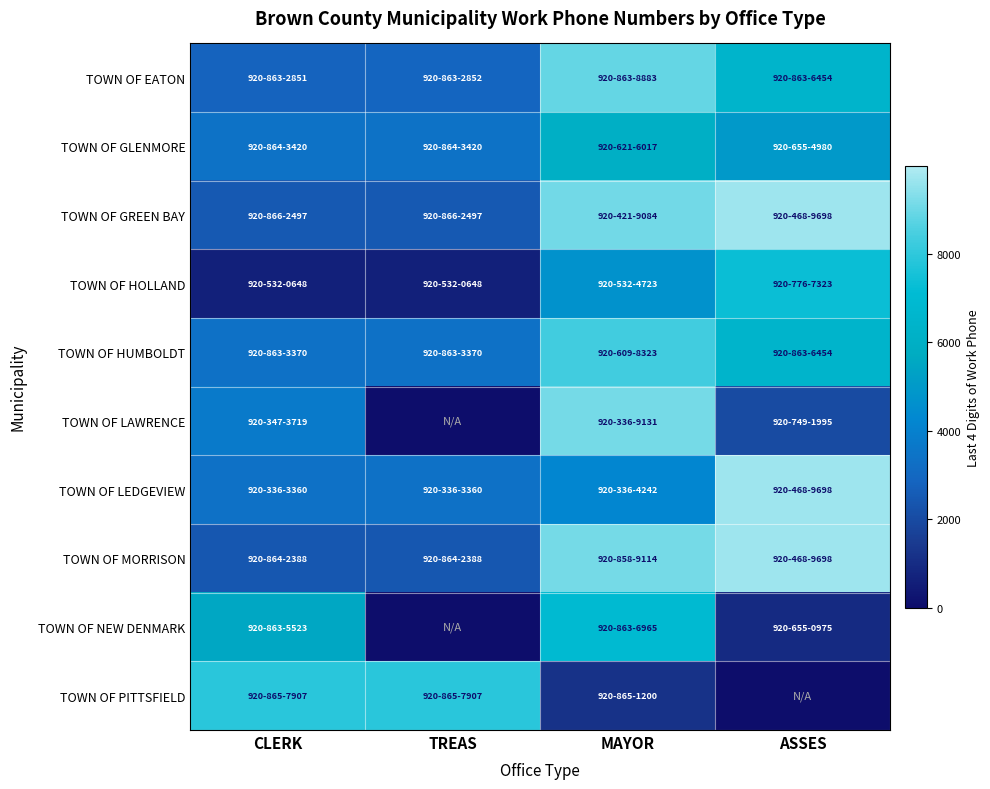

What is the total value across all series at ASSES?

57275